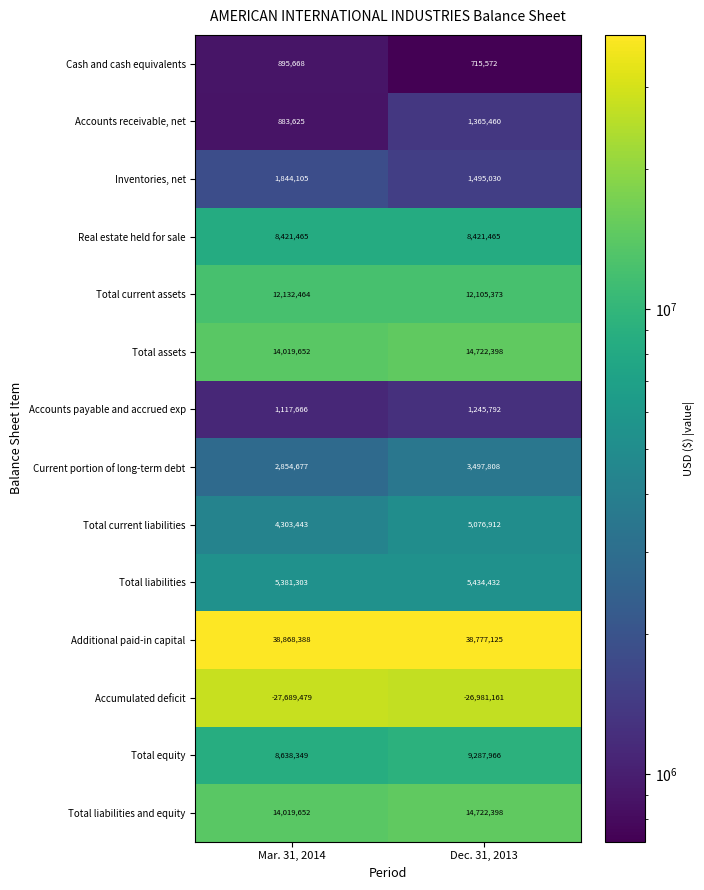

Read the Total liabilities value at Mar. 31, 2014, to the nearest 100.

5381300